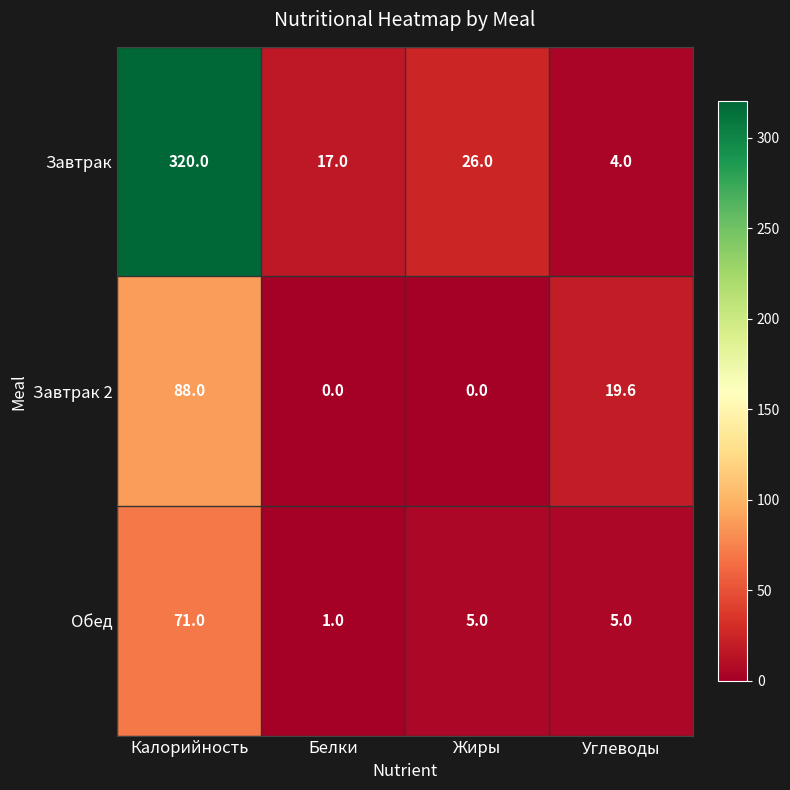

What is the total value across all series at Калорийность?

479.0